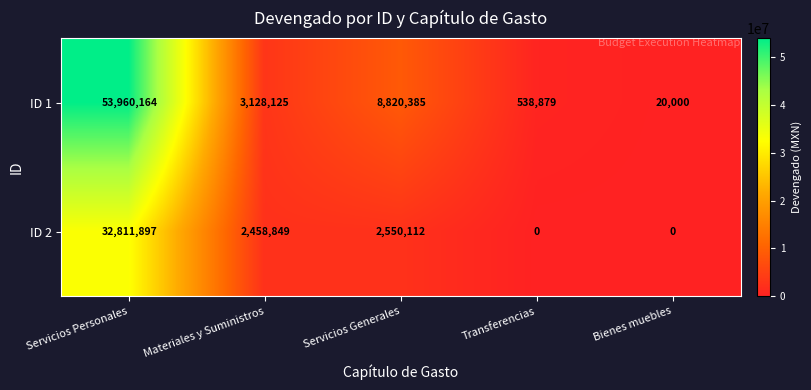

Where is ID 2 nearest to the value 16405948?

Servicios Generales